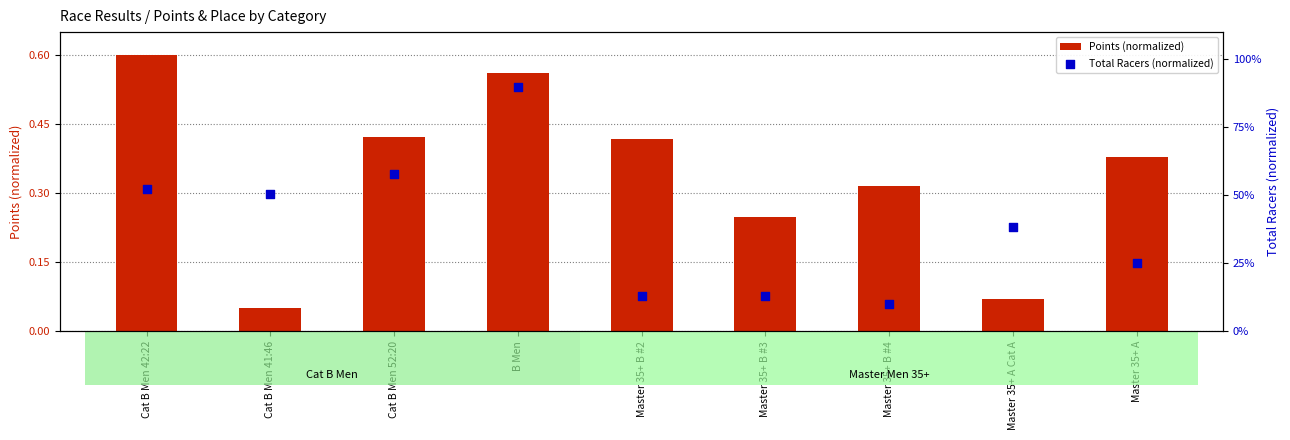

What are all the series names shown in the legend?

Points (normalized), Total Racers (normalized)